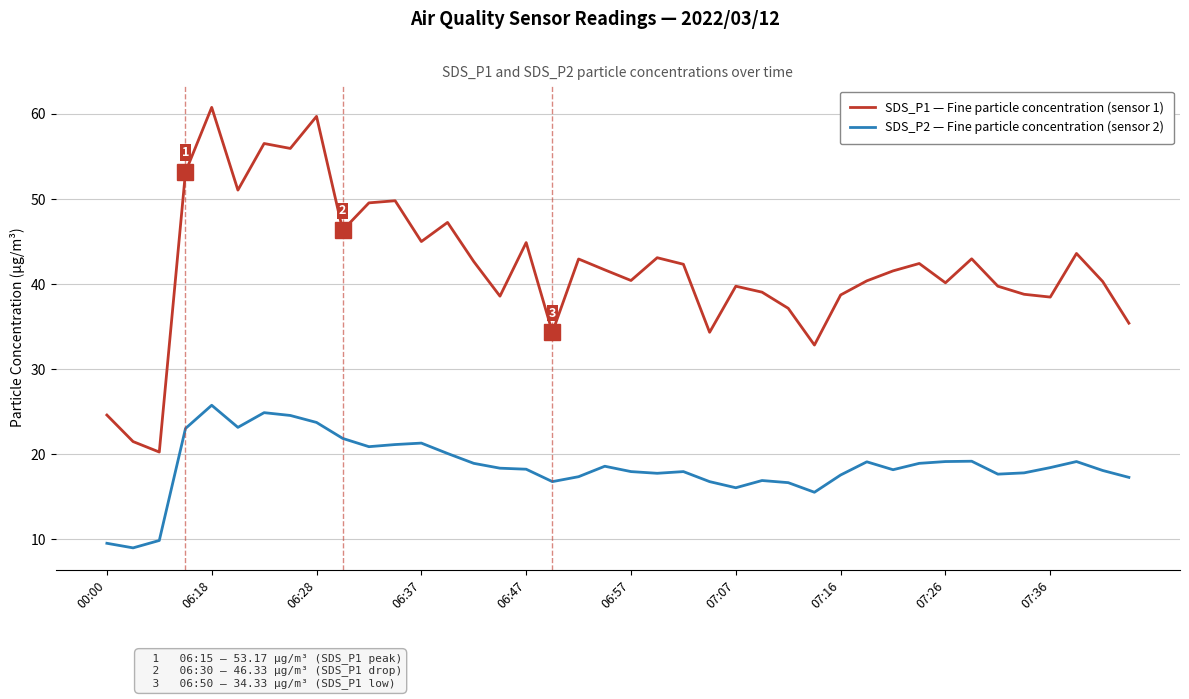

Does the chart have visible grid lines?

Yes